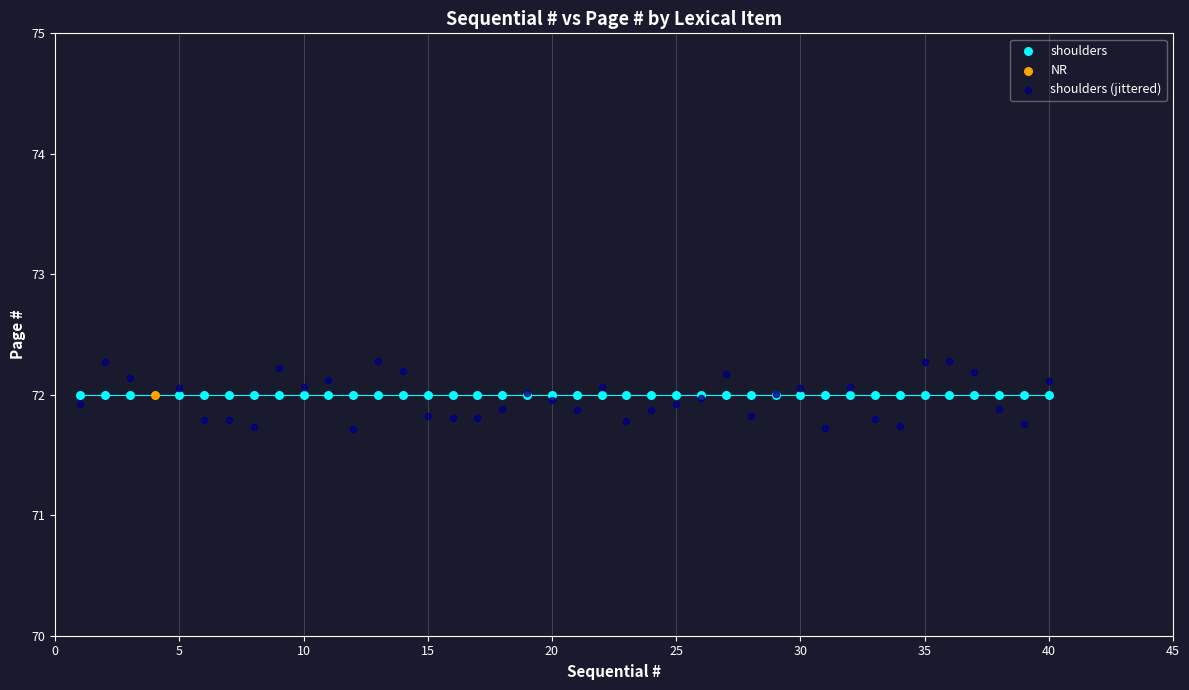

Which series contains the highest Y value?

shoulders (jittered)